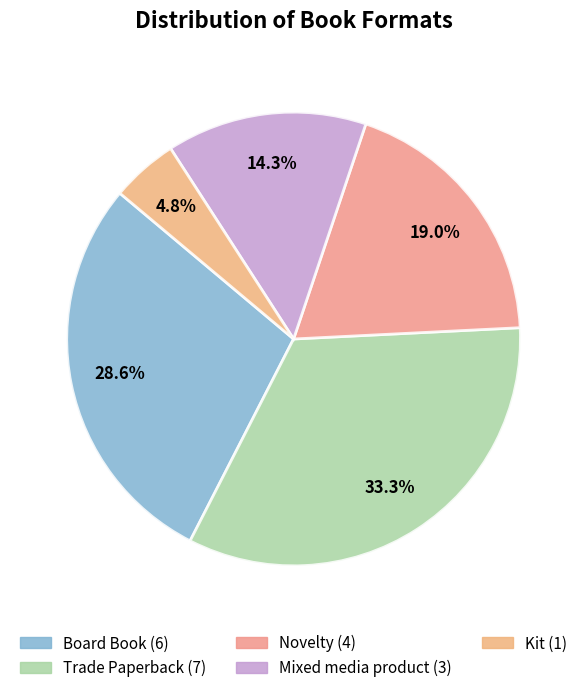

To the nearest percent, what portion does Kit represent?

5%